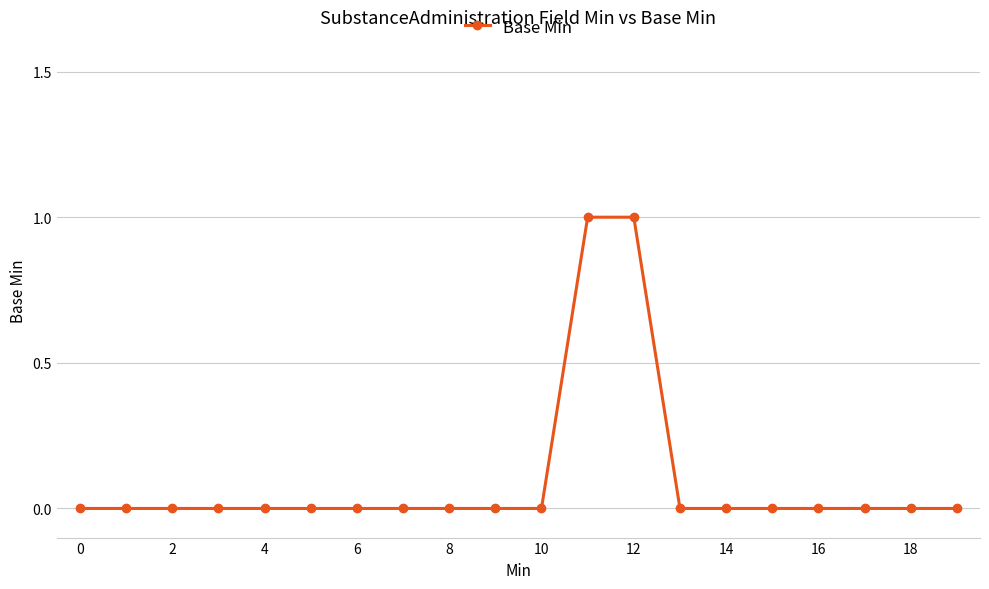

How many categories are shown in the chart?

20